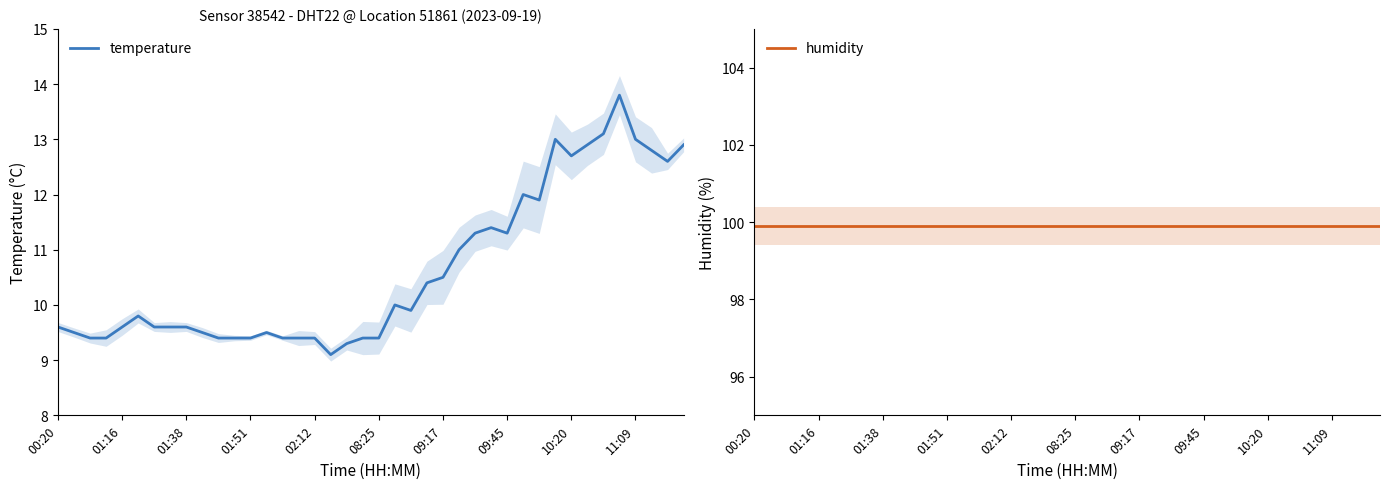

True or false: temperature has a value of 9.4 at 10.

True